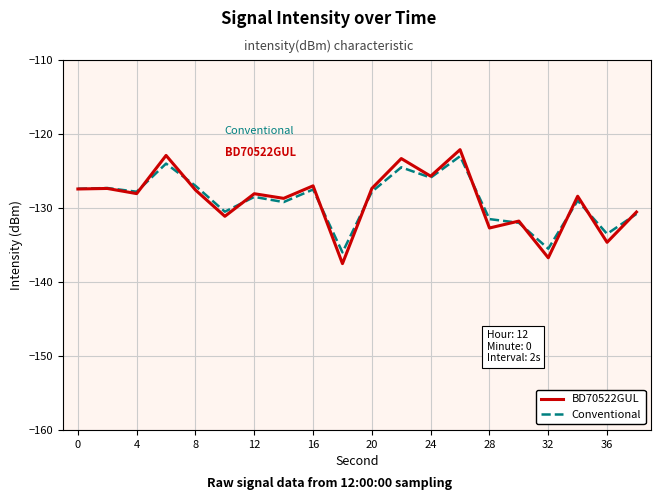

What is the minimum value for BD70522GUL?

-137.5